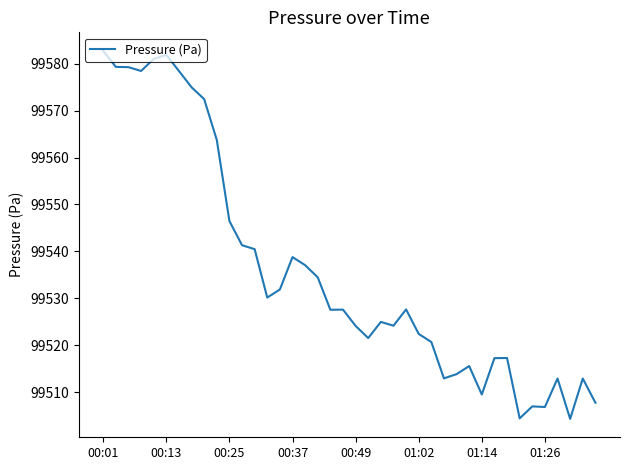

What is the average value?

99535.9